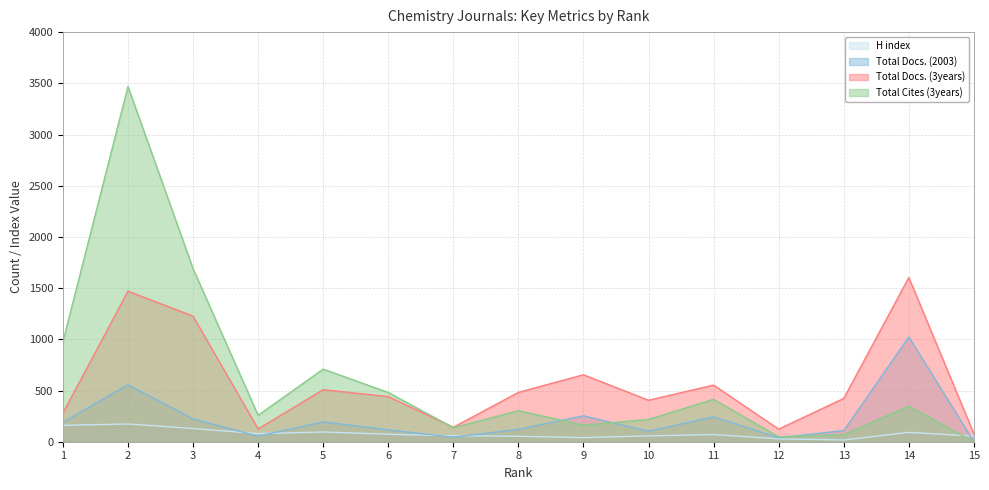

In Total Docs. (3years), how many points are higher than both neighbors (excluding endpoints)?

5